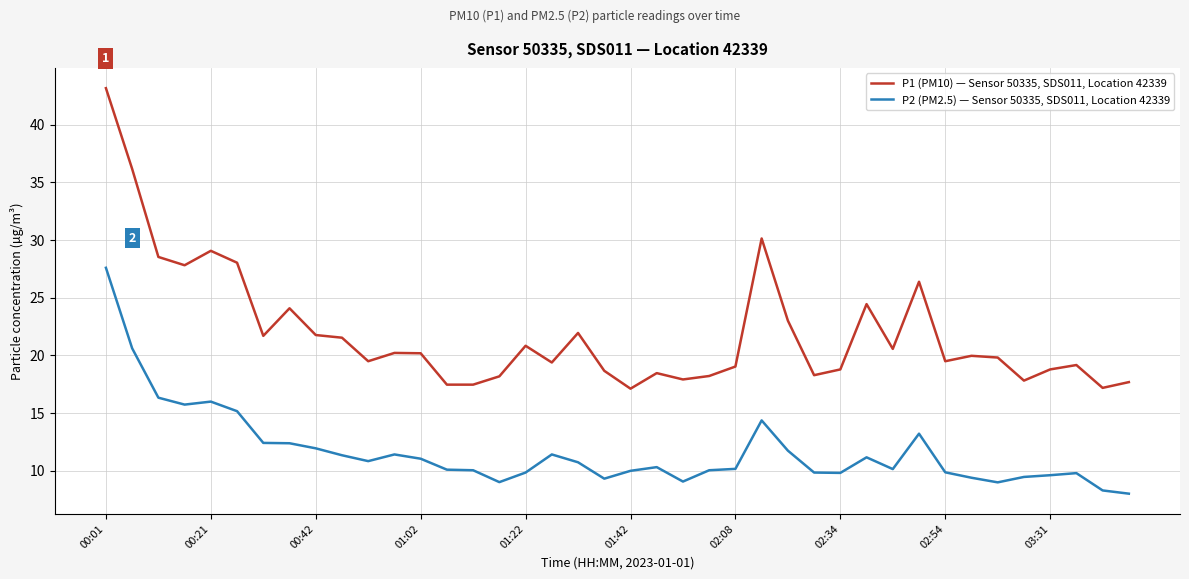

True or false: P2 (PM2.5) — Sensor 50335, SDS011, Location 42339 and P1 (PM10) — Sensor 50335, SDS011, Location 42339 intersect in this chart.

False